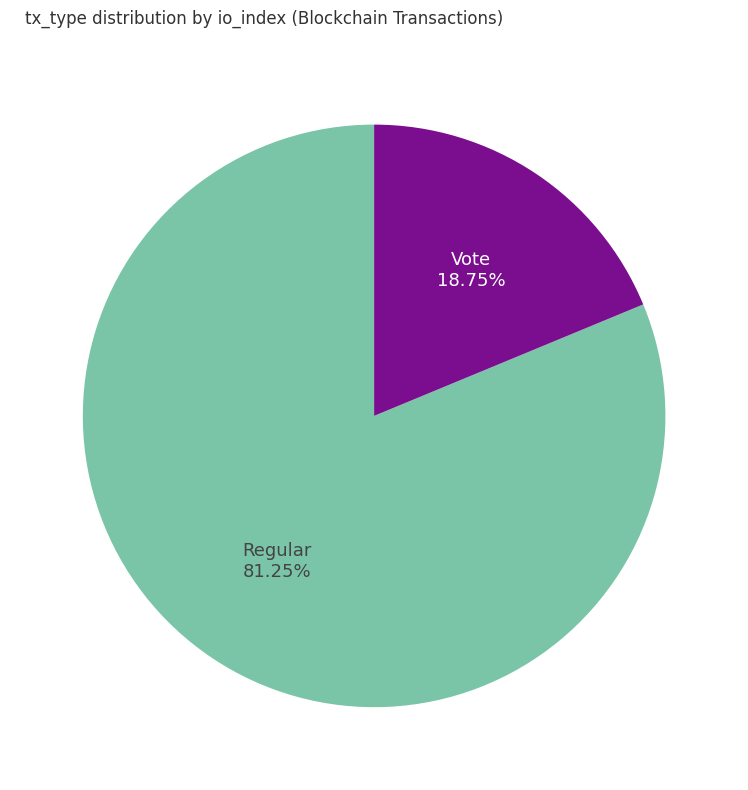

What percentage do Regular and Vote together represent?

100.0%